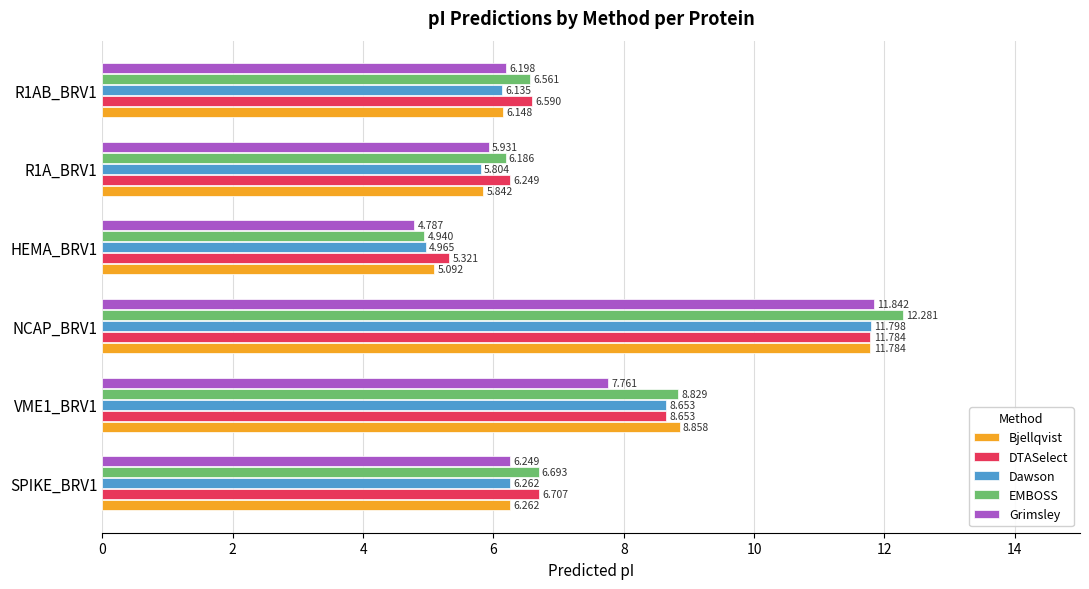

Count the number of data series in this chart.

5